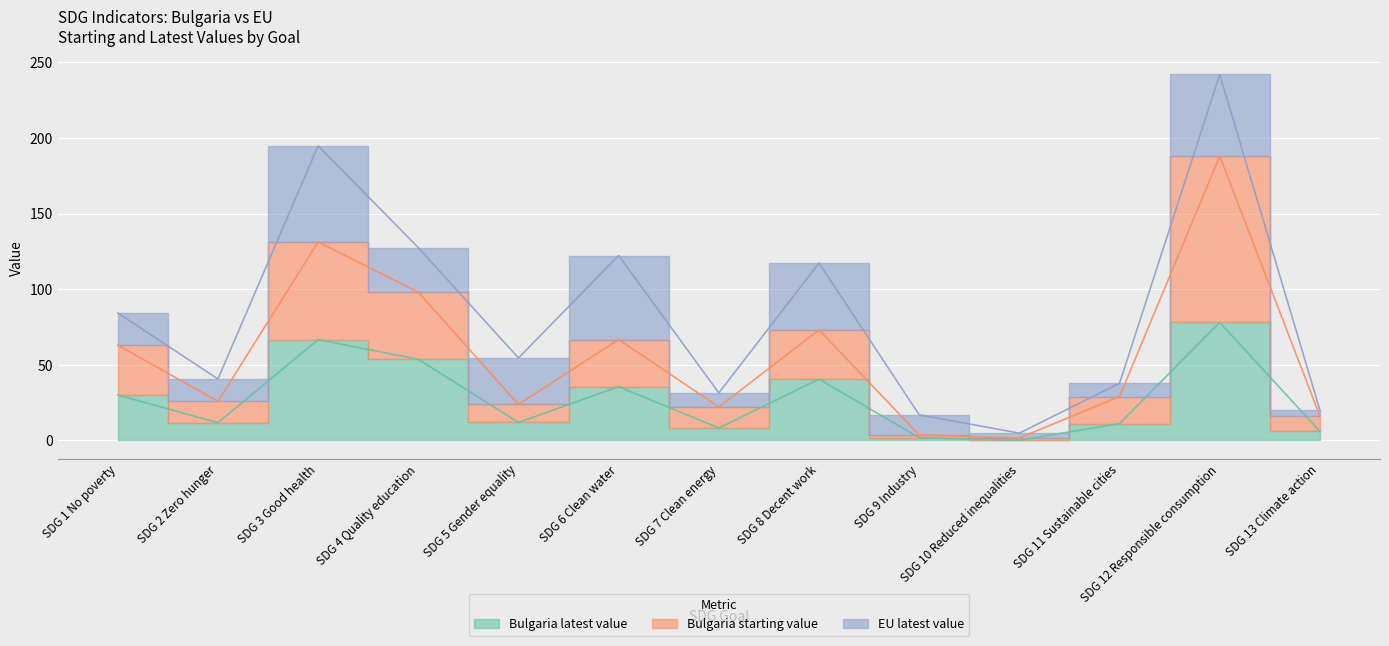

True or false: Bulgaria starting value has a value of 16.1 at SDG 13 Climate action.

True